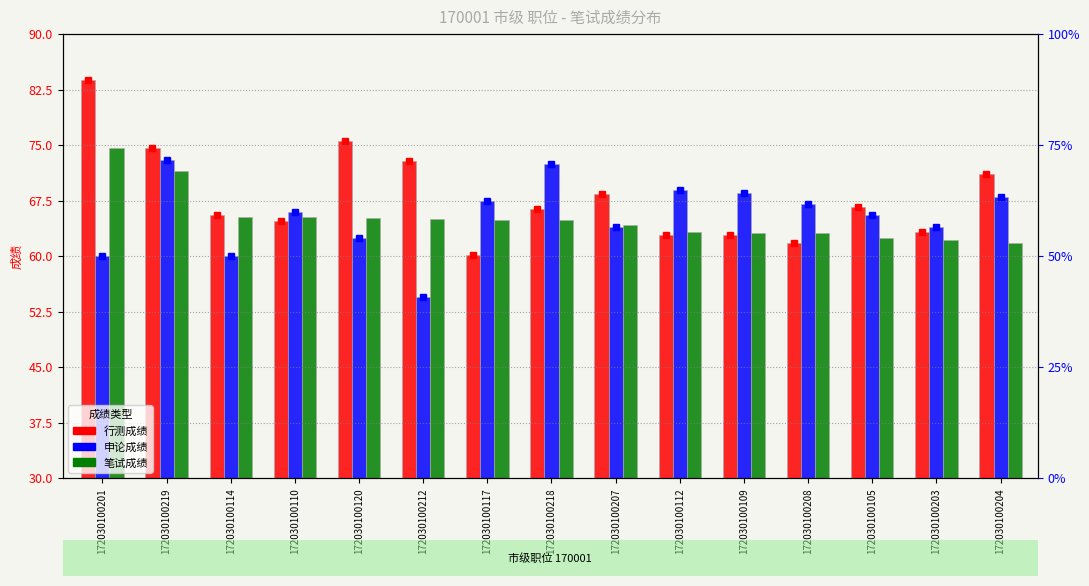

Reading left to right, transcribe all the data shown in this chart.

行测成绩: 172030100201=83.8	172030100219=74.6	172030100114=65.6	172030100110=64.7	172030100120=75.6	172030100212=72.8	172030100117=60.1	172030100218=66.4	172030100207=68.4	172030100112=62.9	172030100109=62.9	172030100208=61.8	172030100105=66.6	172030100203=63.2	172030100204=71.1
申论成绩: 172030100201=60.0	172030100219=73.0	172030100114=60.0	172030100110=66.0	172030100120=62.5	172030100212=54.5	172030100117=67.5	172030100218=72.5	172030100207=64.0	172030100112=69.0	172030100109=68.5	172030100208=67.0	172030100105=65.5	172030100203=64.0	172030100204=68.0
笔试成绩: 172030100201=74.6	172030100219=71.5	172030100114=65.3	172030100110=65.2	172030100120=65.1	172030100212=65.0	172030100117=64.9	172030100218=64.8	172030100207=64.2	172030100112=63.3	172030100109=63.1	172030100208=63.1	172030100105=62.4	172030100203=62.2	172030100204=61.7